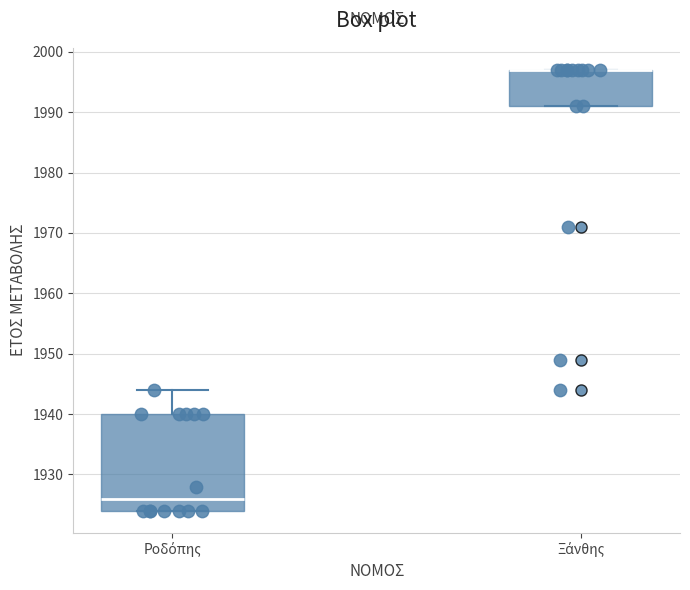

Where does the median line of the box for Ροδόπης sit on the y-axis? The values are not printed on the chart, so give them approximately, as read against the axis.

1926